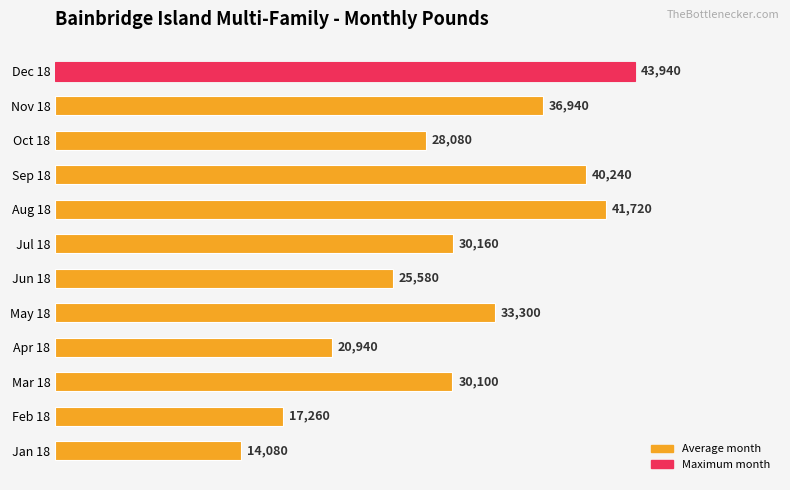

What is the average value?

30195